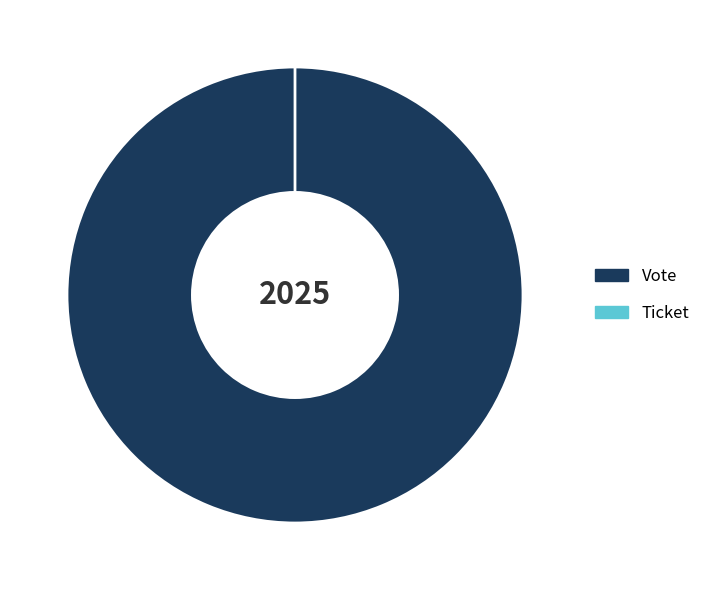

To the nearest percent, what is the difference between the largest and smallest slice percentages?

100%